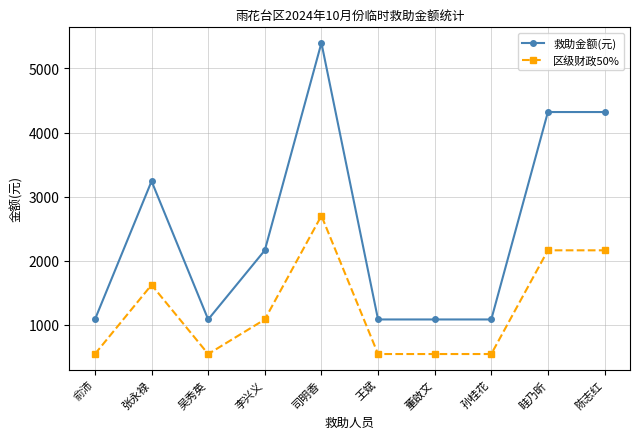

At which label does 救助金额(元) first exceed 2160?

张永禄